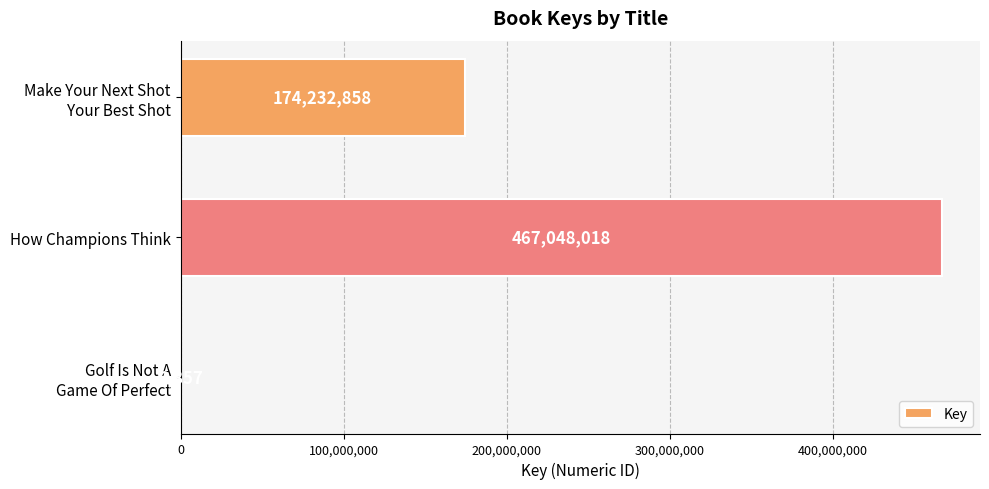

At which category does the chart reach its peak across all series?

How Champions Think